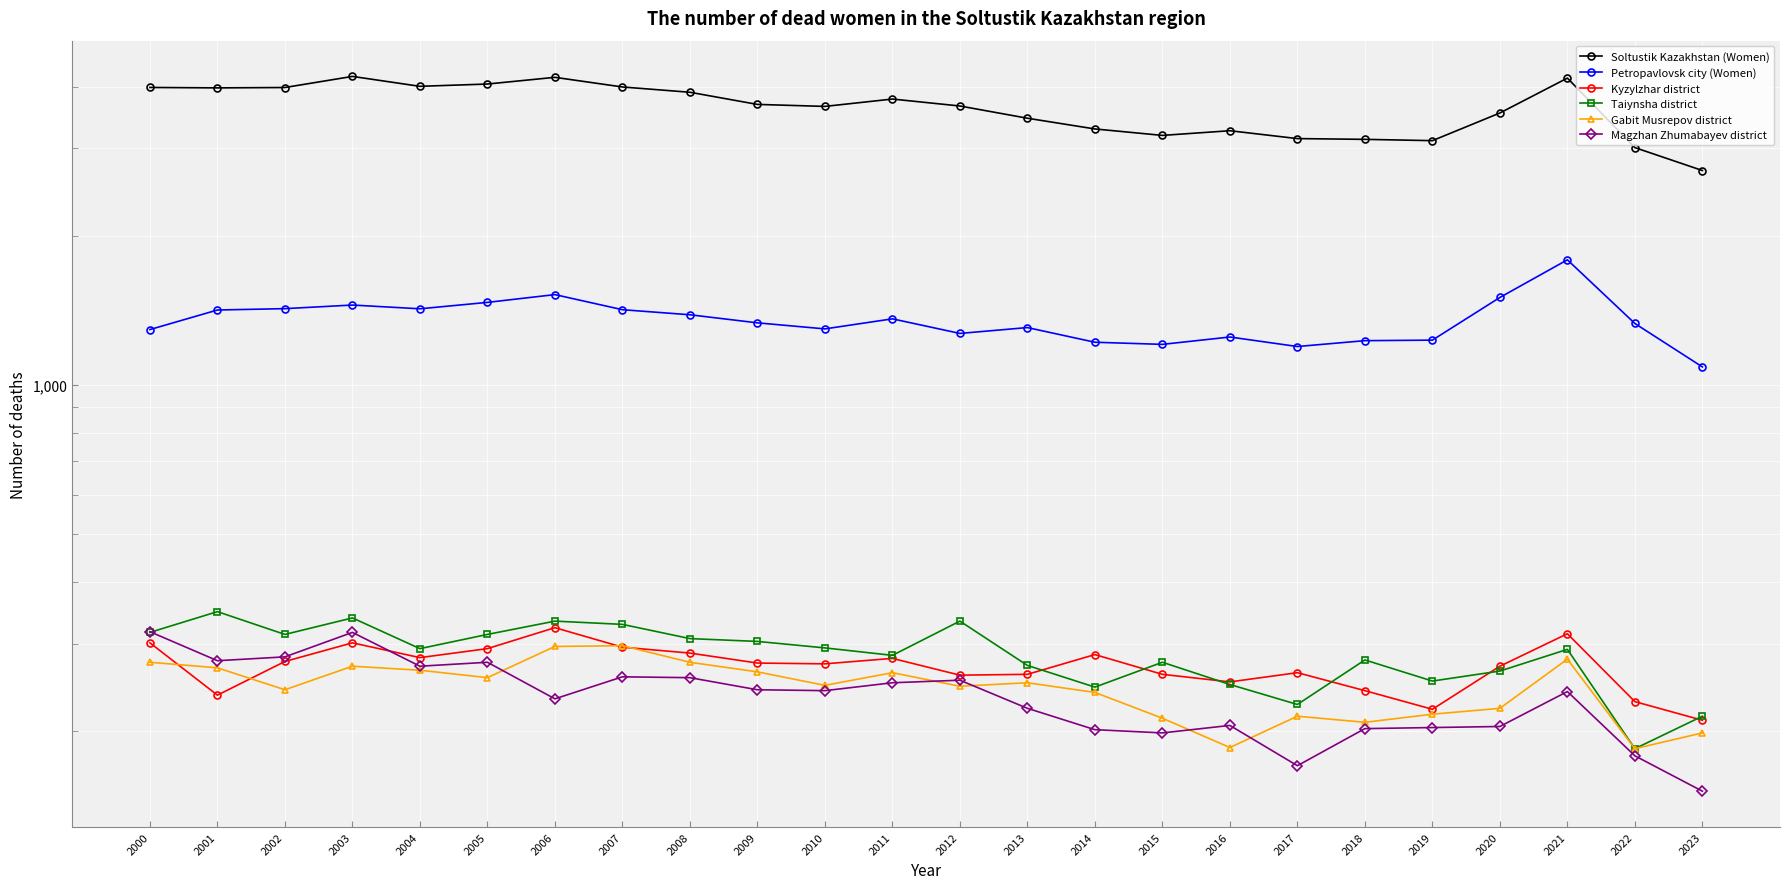

What is the average value of the Gabit Musrepov district series?

245